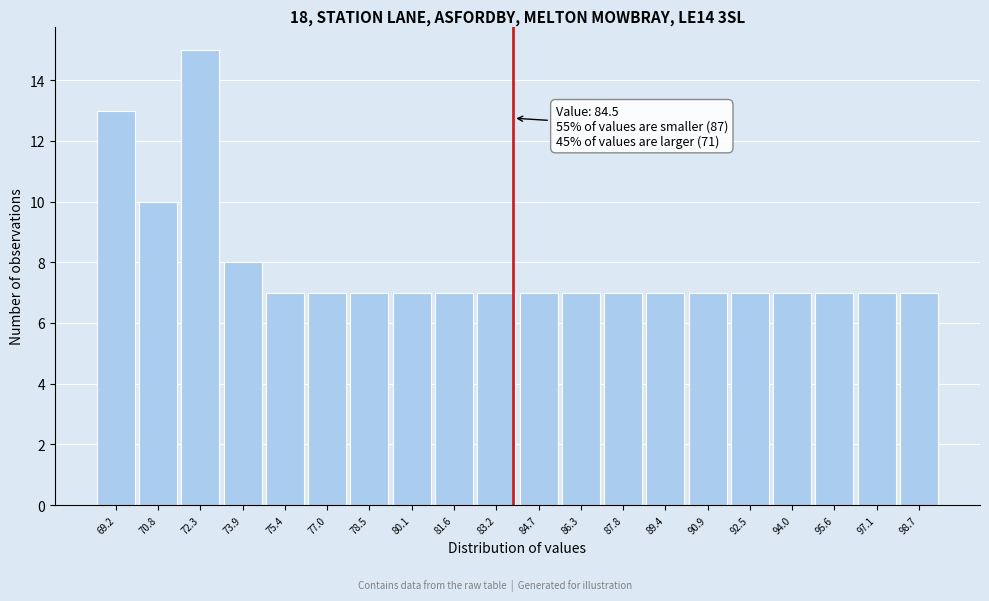

Reading left to right, transcribe all the data shown in this chart.

69.2=13	70.8=10	72.3=15	73.9=8	75.4=7	77.0=7	78.5=7	80.1=7	81.6=7	83.2=7	84.7=7	86.3=7	87.8=7	89.4=7	90.9=7	92.5=7	94.0=7	95.6=7	97.1=7	98.7=7